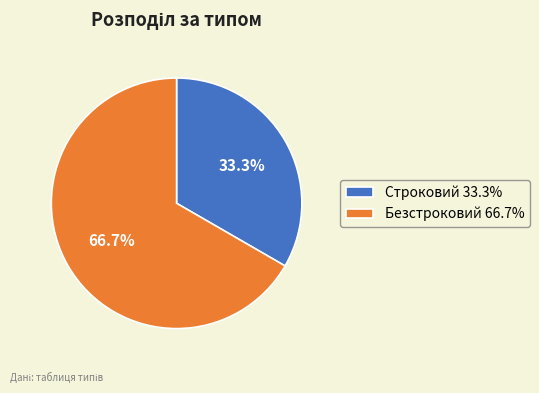

Count the number of slices in the pie.

2